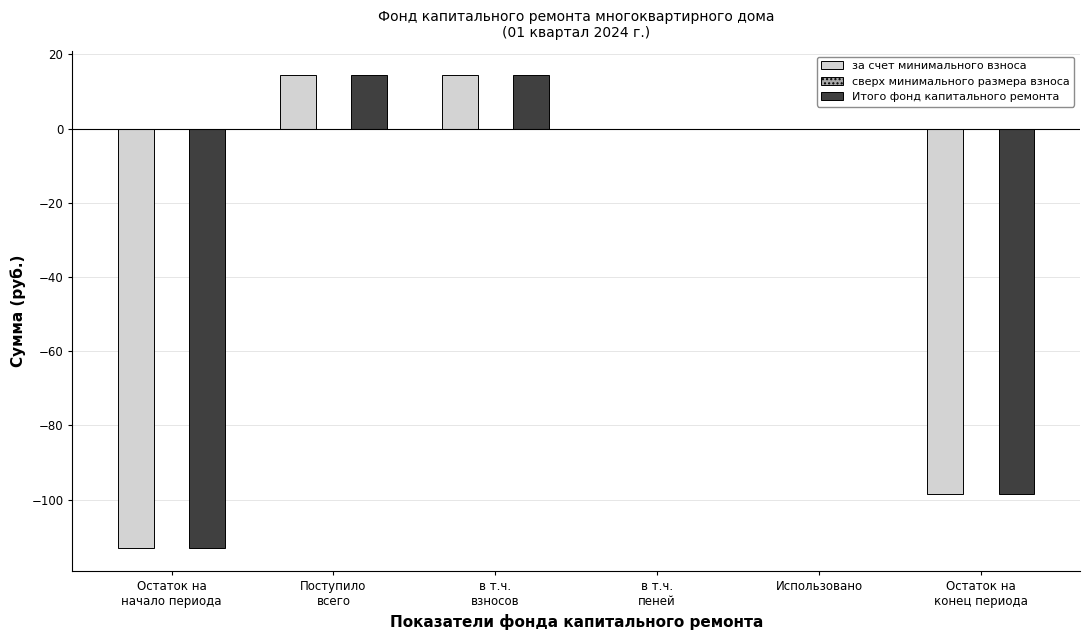

How many data points does each series have?

6